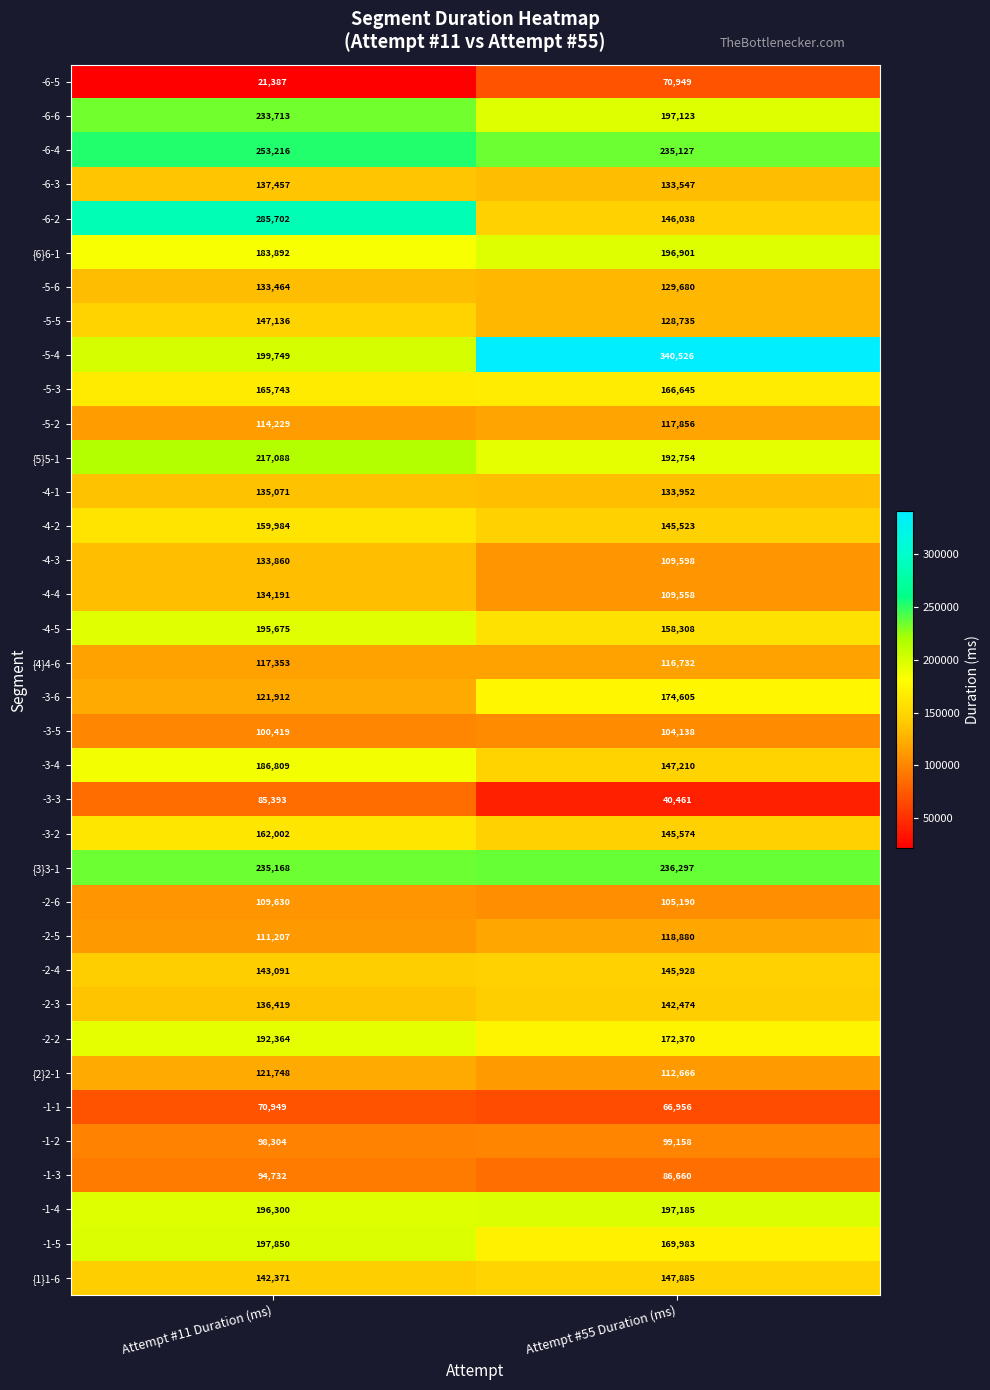

Which label corresponds to the smallest value in the chart?

Attempt #11 Duration (ms)